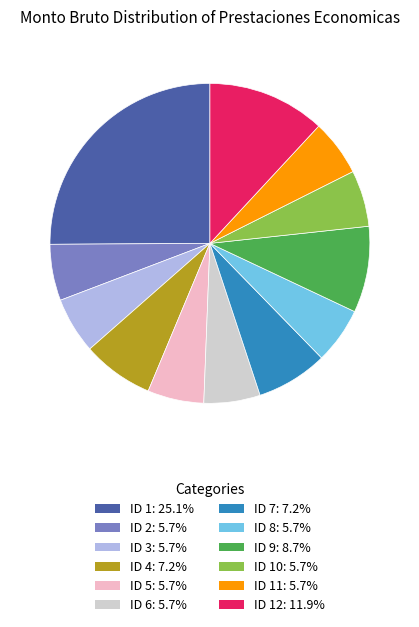

Is there a majority slice in this chart?

No